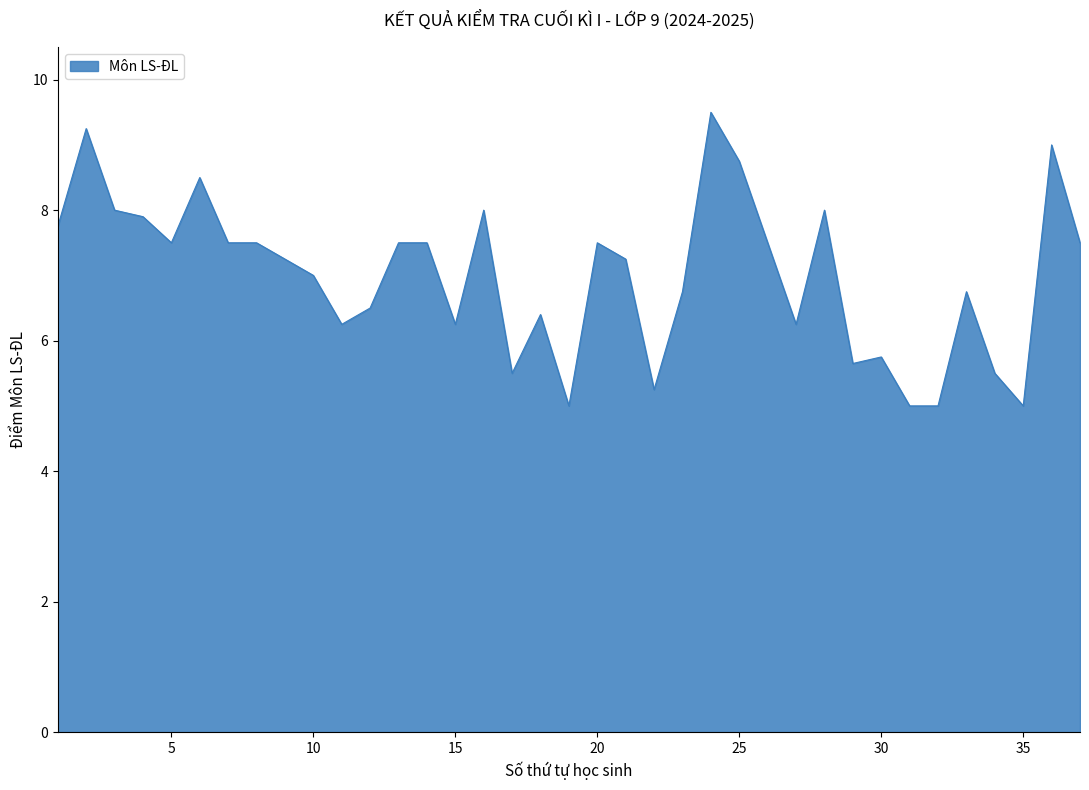

What is the minimum value shown in the chart?

5.0